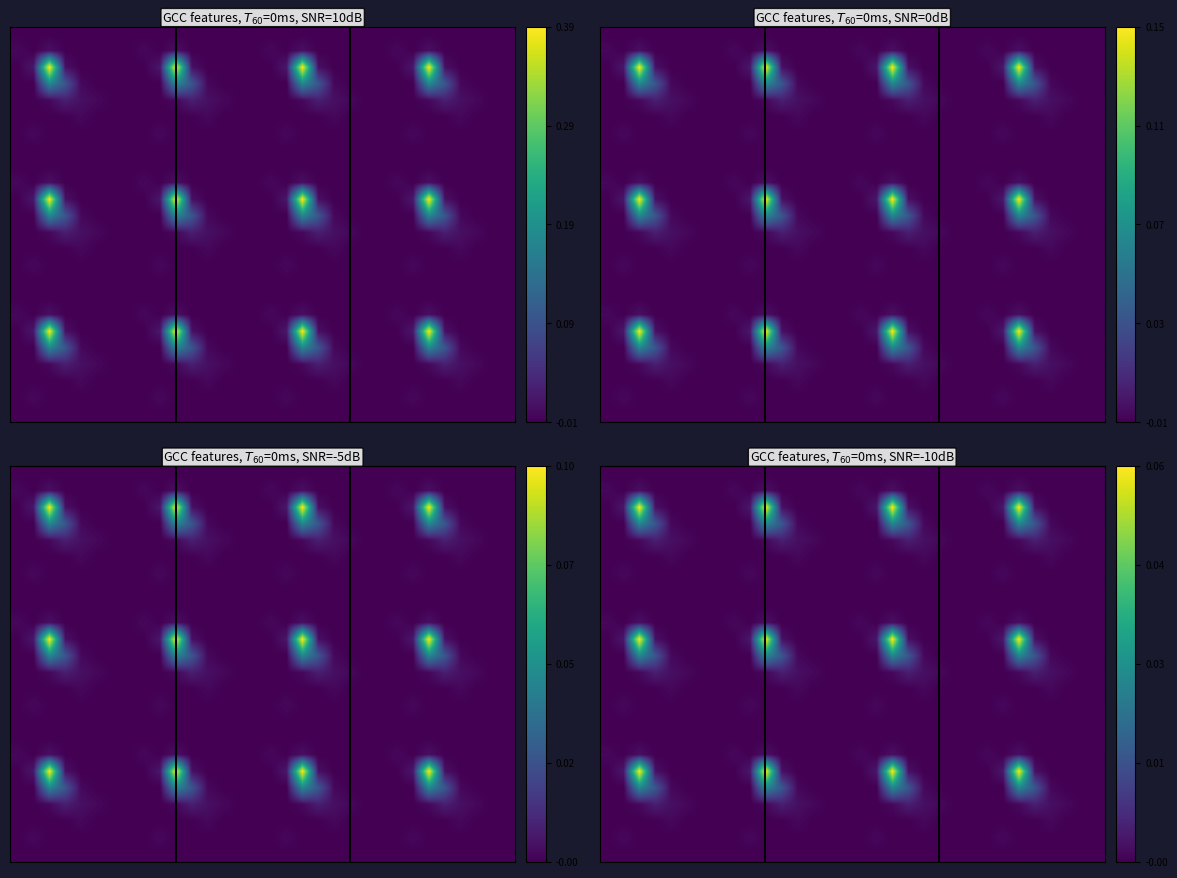

At which category is the sum across all series the highest?

2